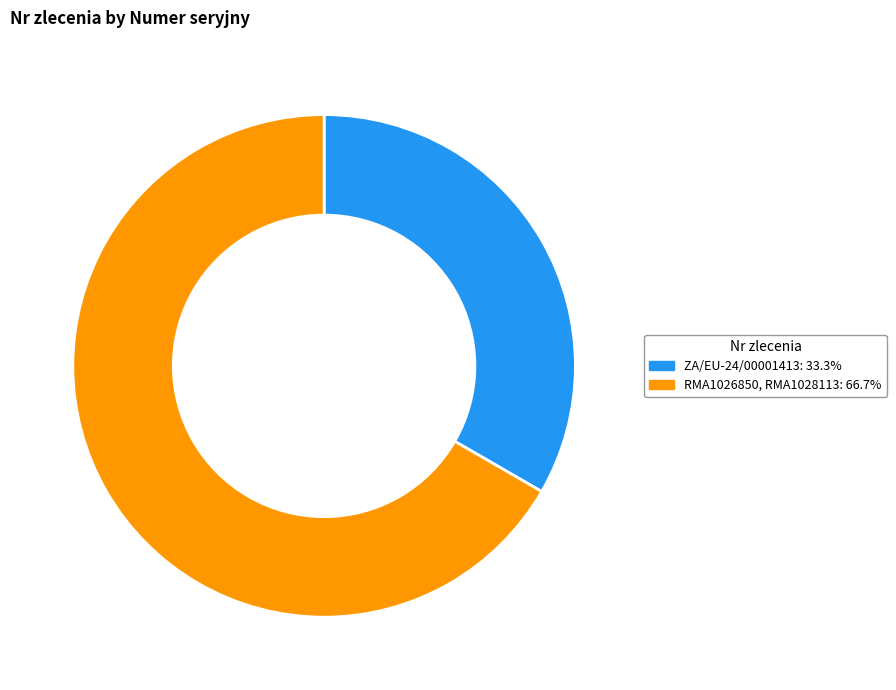

Is it true that ZA/EU-24/00001413 is 33% of the pie?

True